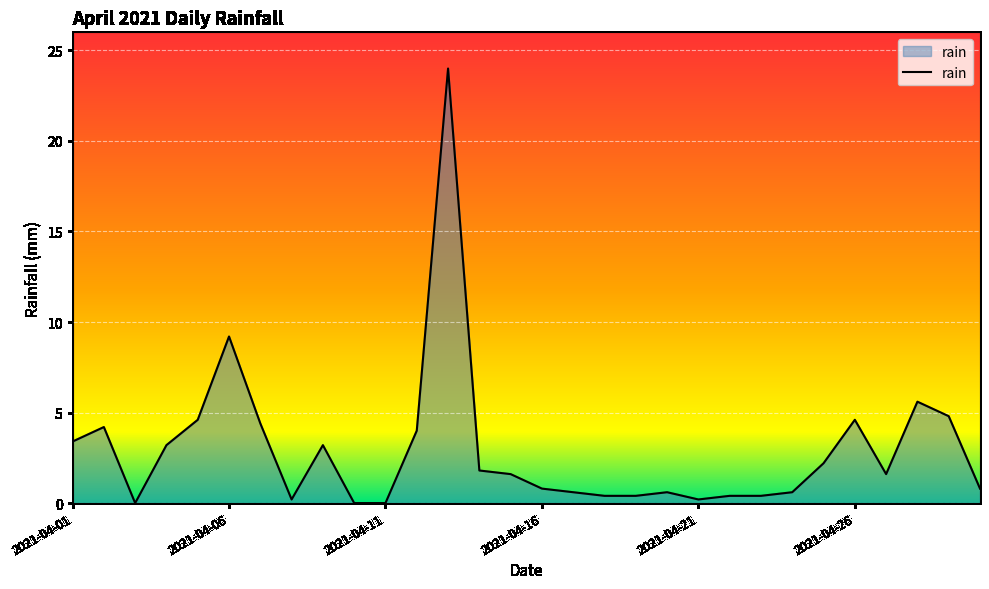

What is the difference between the maximum and minimum values?

24.0